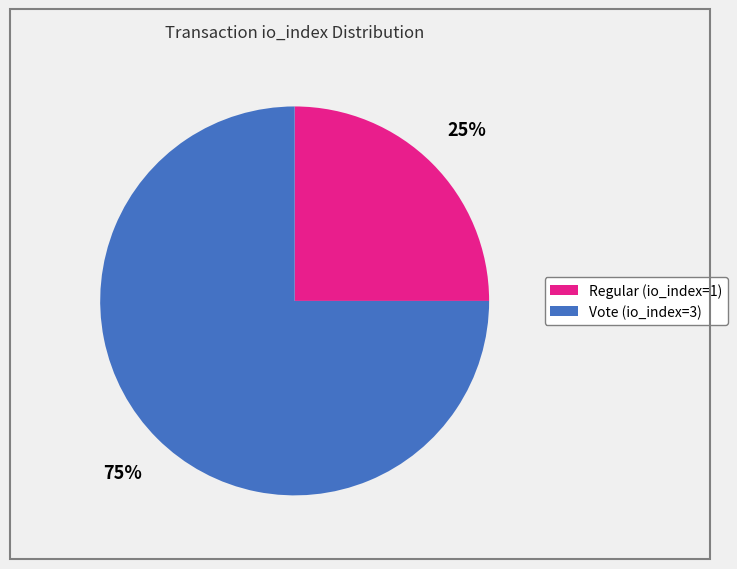

Is Vote (io_index=3) the majority of the pie?

Yes